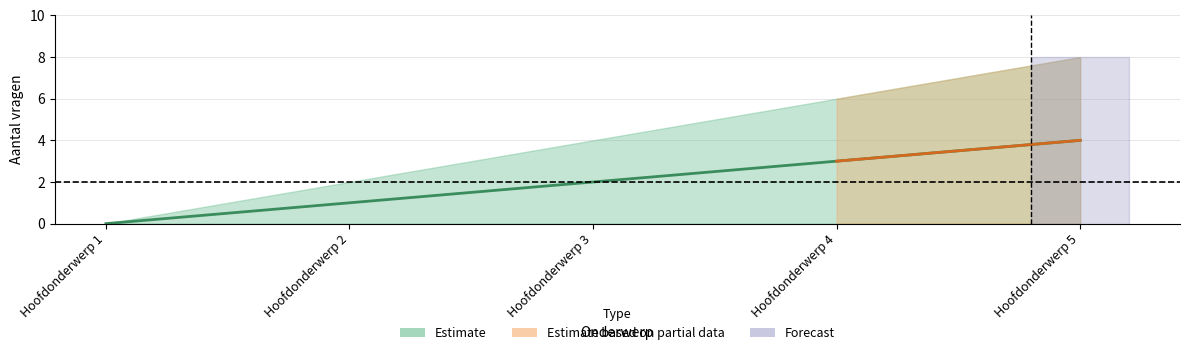

Count the number of categories in the chart.

5